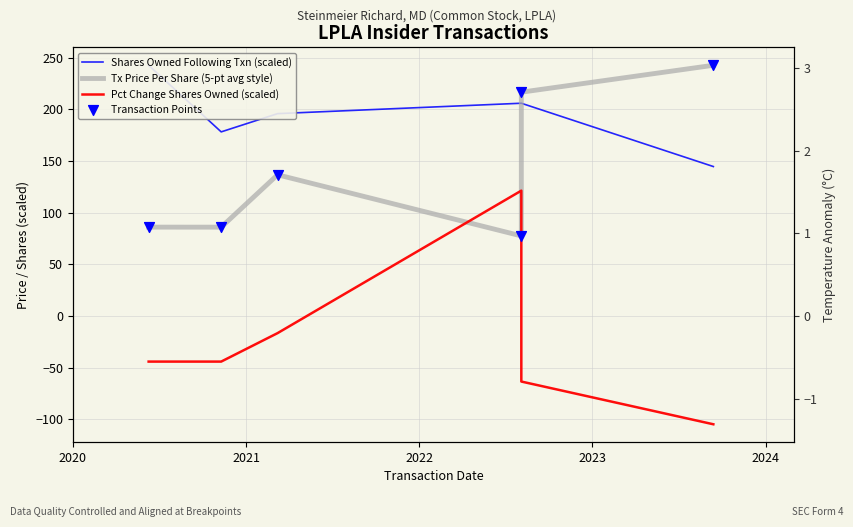

What are all the series names shown in the legend?

Shares Owned Following Txn (scaled), Tx Price Per Share (5-pt avg style), Pct Change Shares Owned (scaled), Transaction Points